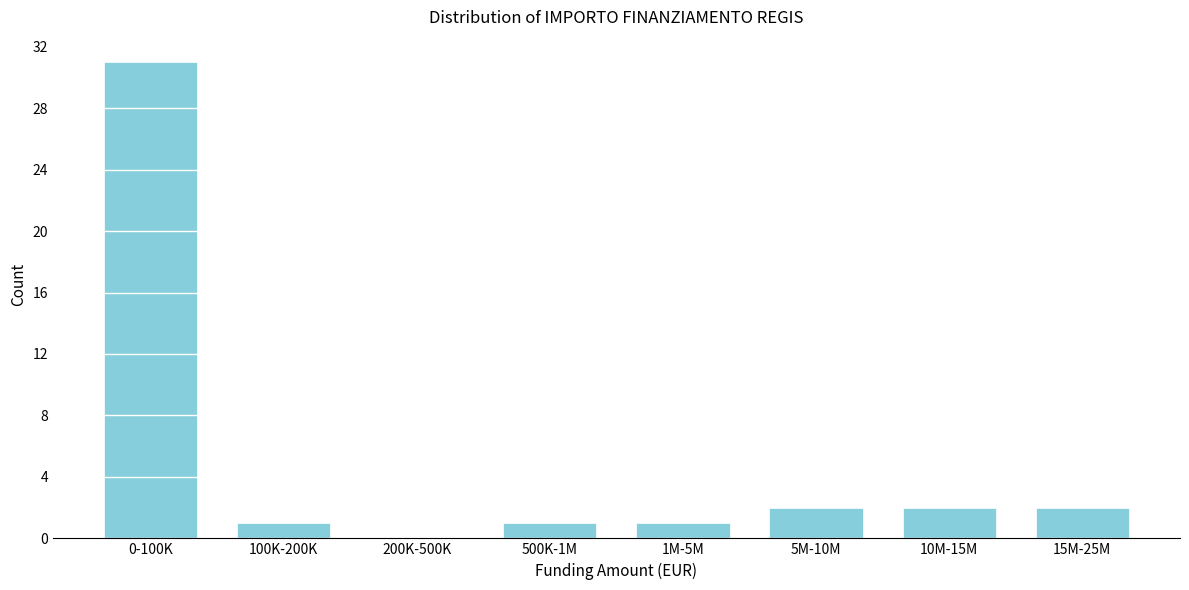

Reading left to right, transcribe all the data shown in this chart.

0-100K=31	100K-200K=1	200K-500K=0	500K-1M=1	1M-5M=1	5M-10M=2	10M-15M=2	15M-25M=2